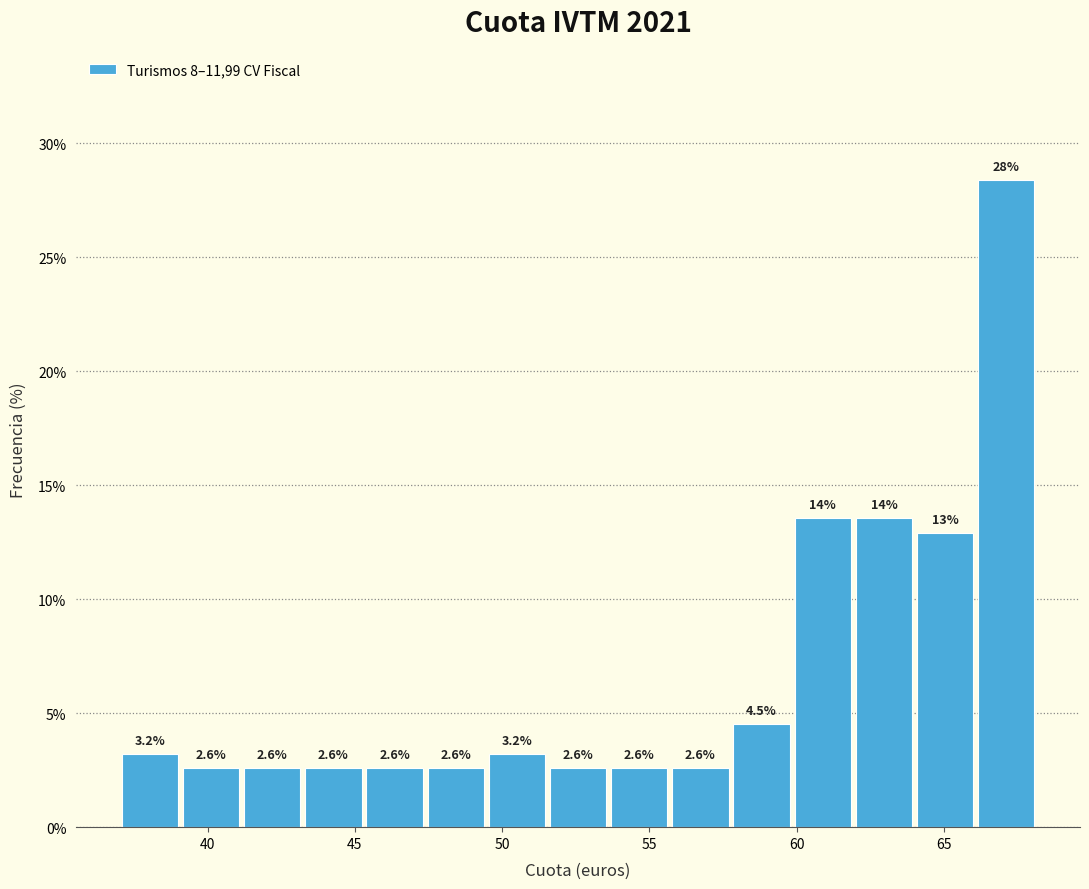

Over which range of the x-axis is the bar tallest?

66.0 to 68.0